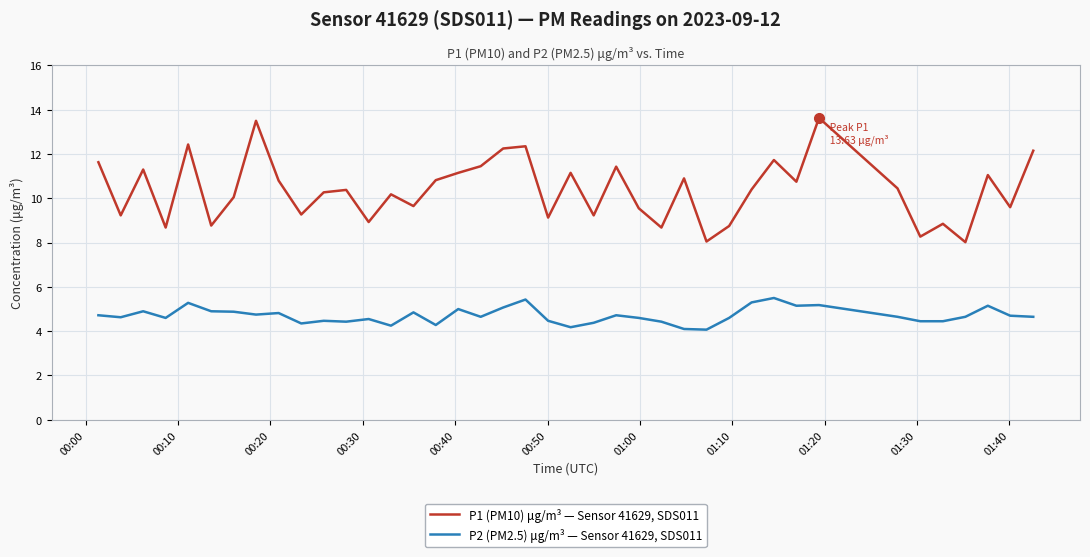

Rank the series by their average value, from lowest to highest.

P2 (PM2.5) μg/m³ — Sensor 41629, SDS011, P1 (PM10) μg/m³ — Sensor 41629, SDS011